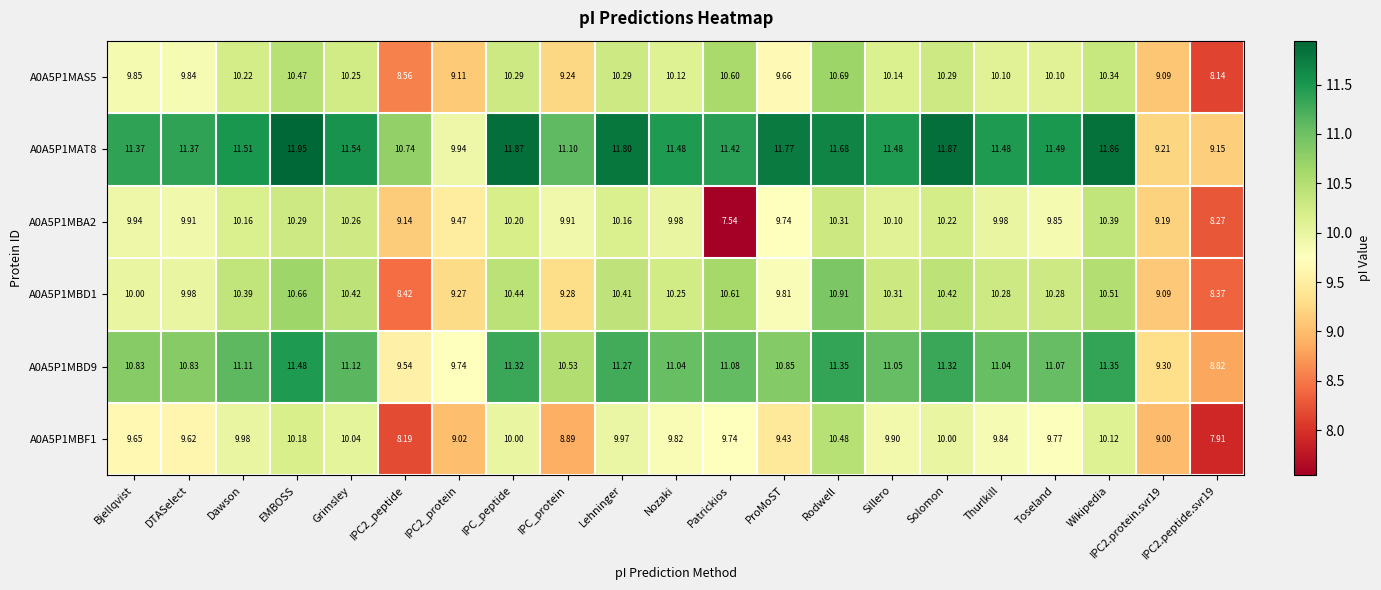

How many data points in A0A5P1MAT8 are above 11?

17